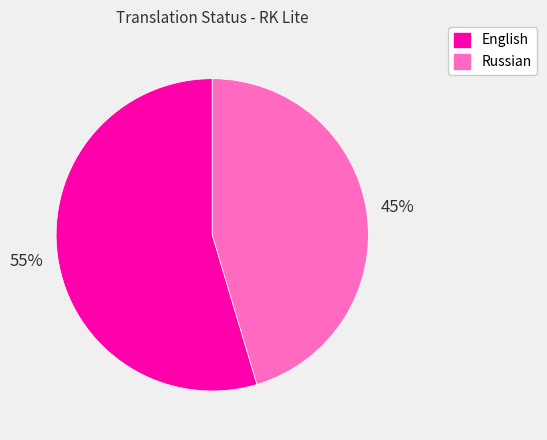

Is Russian the majority of the pie?

No